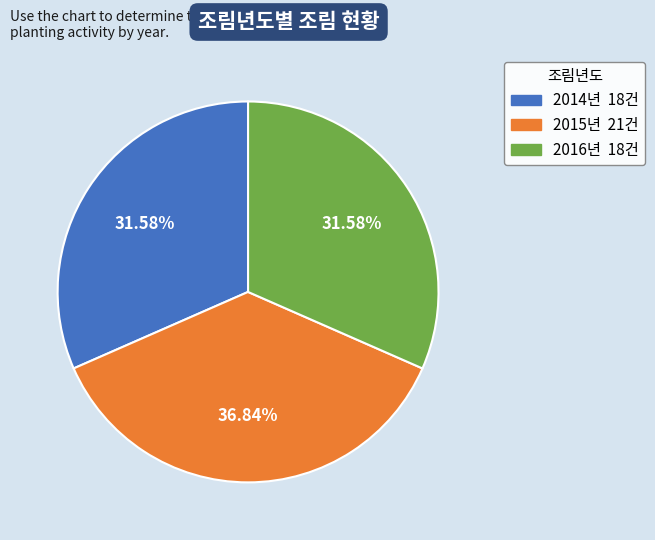

Count the number of slices in the pie.

3